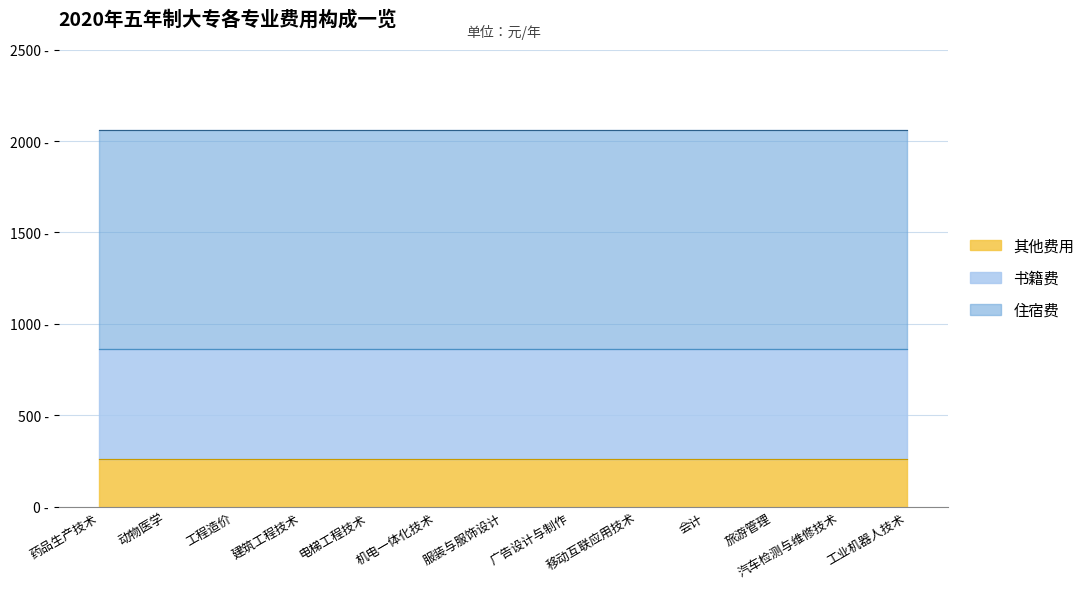

Which series has the widest spread of values?

住宿费